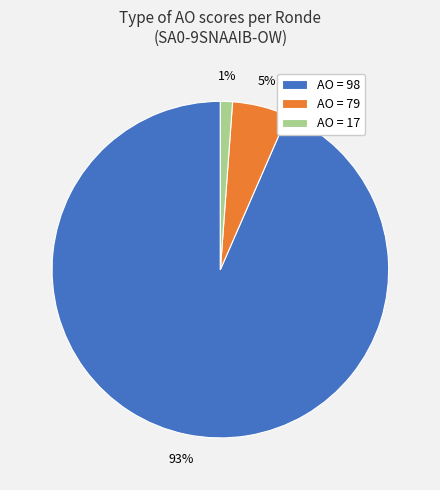

Is there any slice that represents more than half of the pie?

Yes